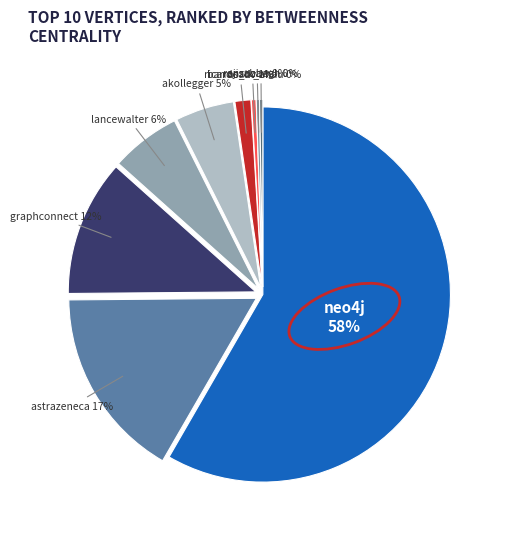

To the nearest percent, what is the difference between the largest and smallest slice percentages?

58%